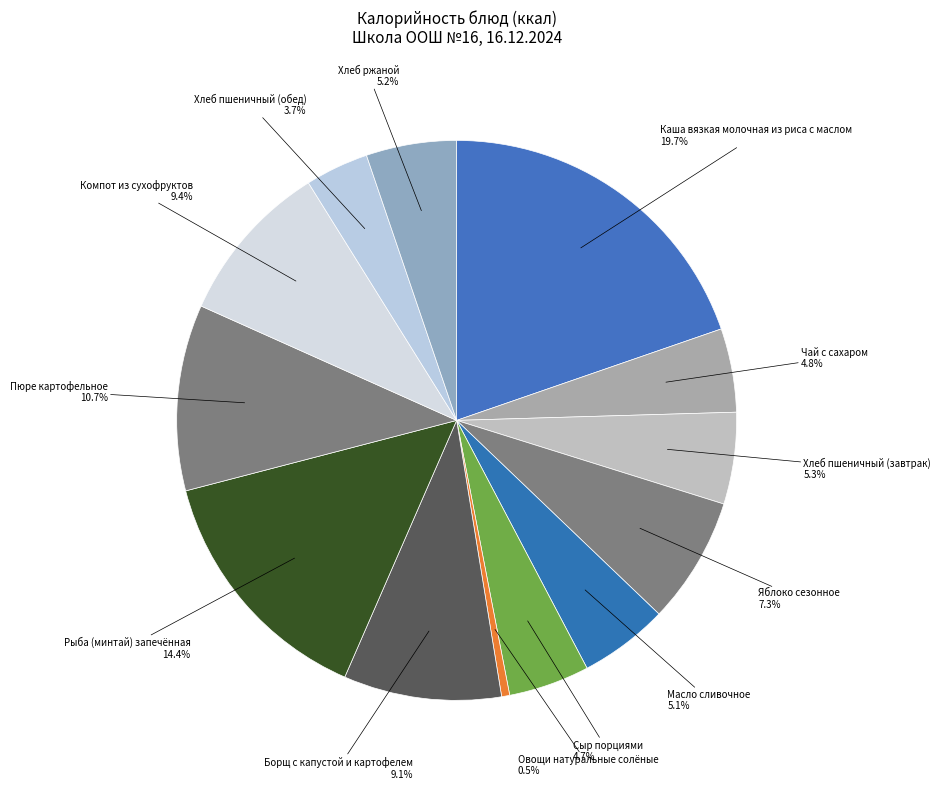

Is it true that Масло сливочное is 5% of the pie?

True